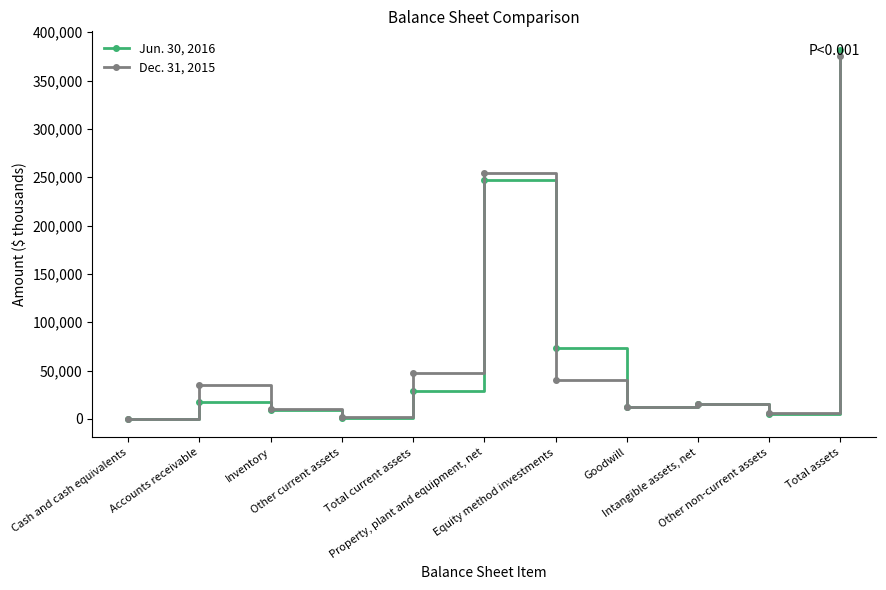

How many lines are shown in the chart?

2